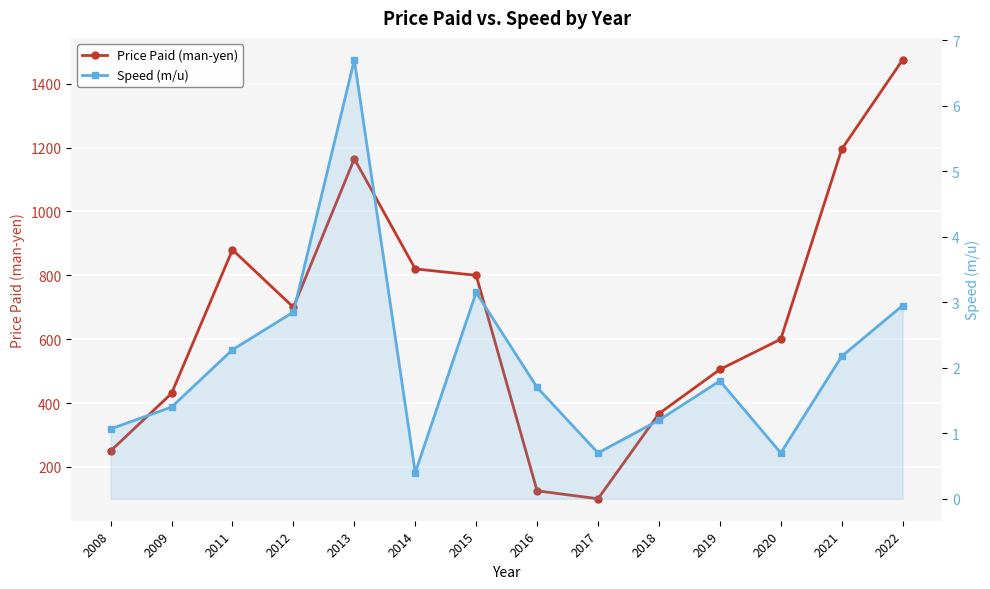

Between 2012 and 2022, which series saw the biggest shift?

Price Paid (man-yen)